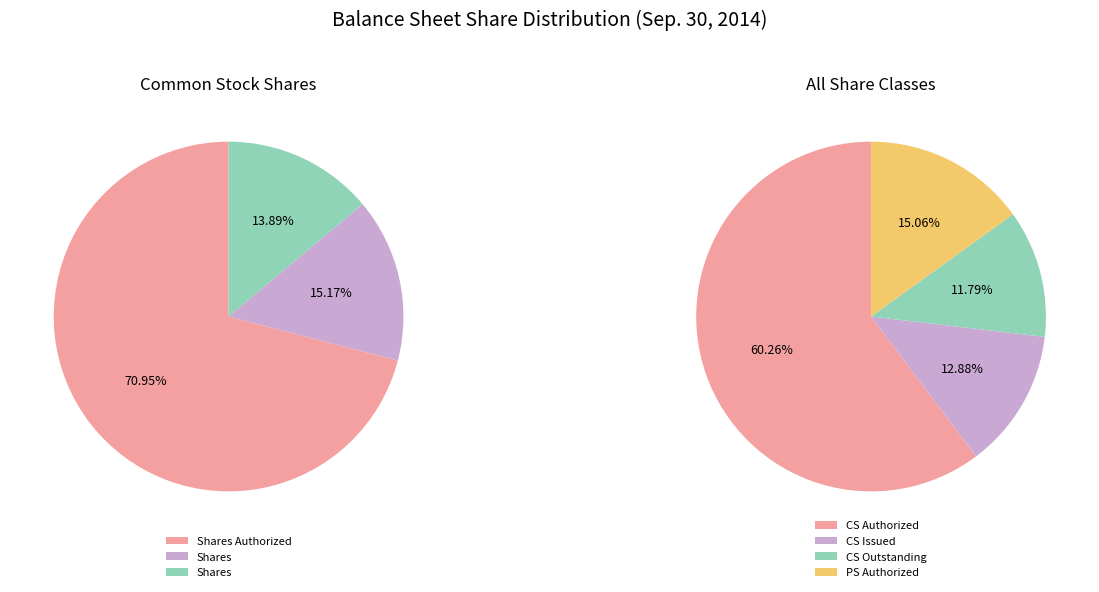

The Common Stock, Shares, Outstanding slice represents 23% of the pie. True or false?

False